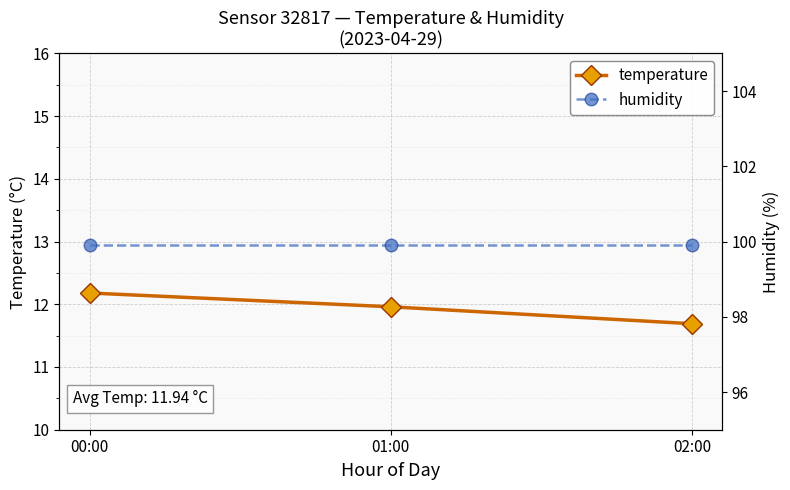

What is the label of the 1st point from the right?

02:00